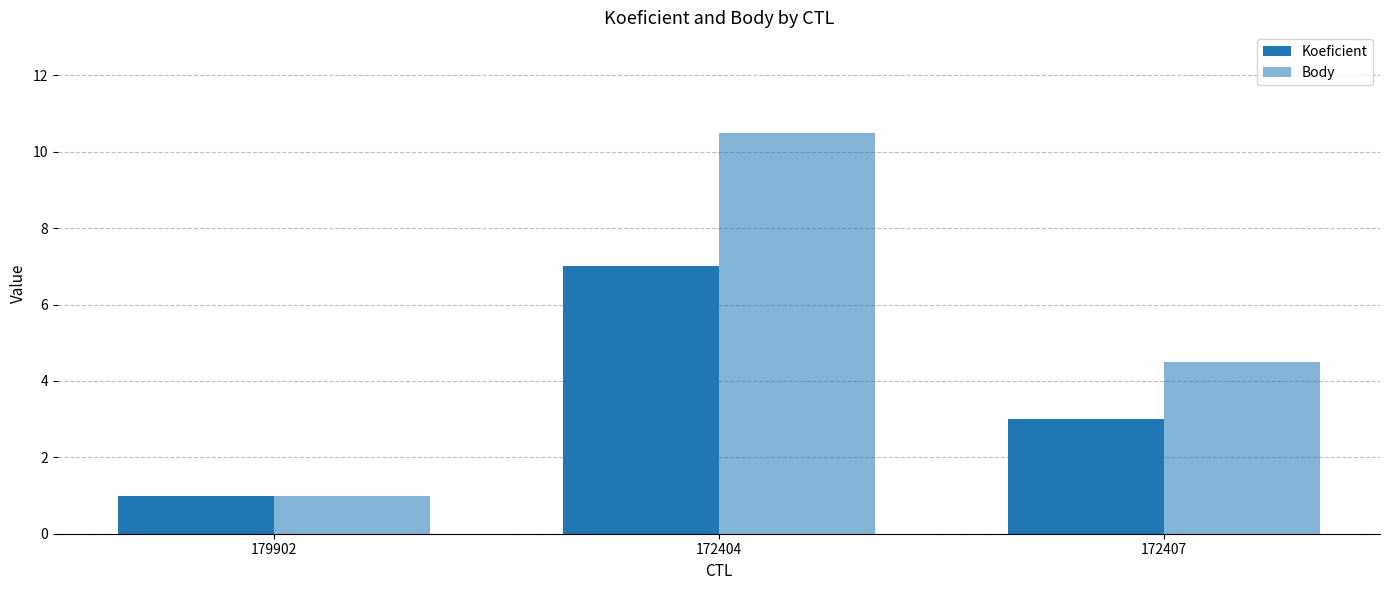

What is the greatest value displayed?

10.5